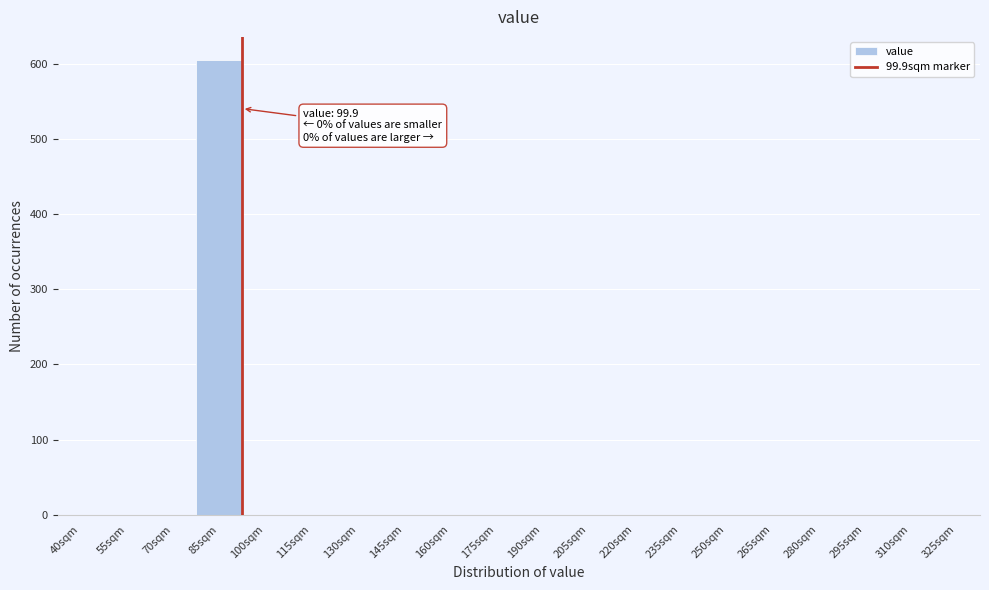

Reading right to left, what are all the values shown in this chart?

325sqm=0	310sqm=0	295sqm=0	280sqm=0	265sqm=0	250sqm=0	235sqm=0	220sqm=0	205sqm=0	190sqm=0	175sqm=0	160sqm=0	145sqm=0	130sqm=0	115sqm=0	100sqm=0	85sqm=606	70sqm=0	55sqm=0	40sqm=0